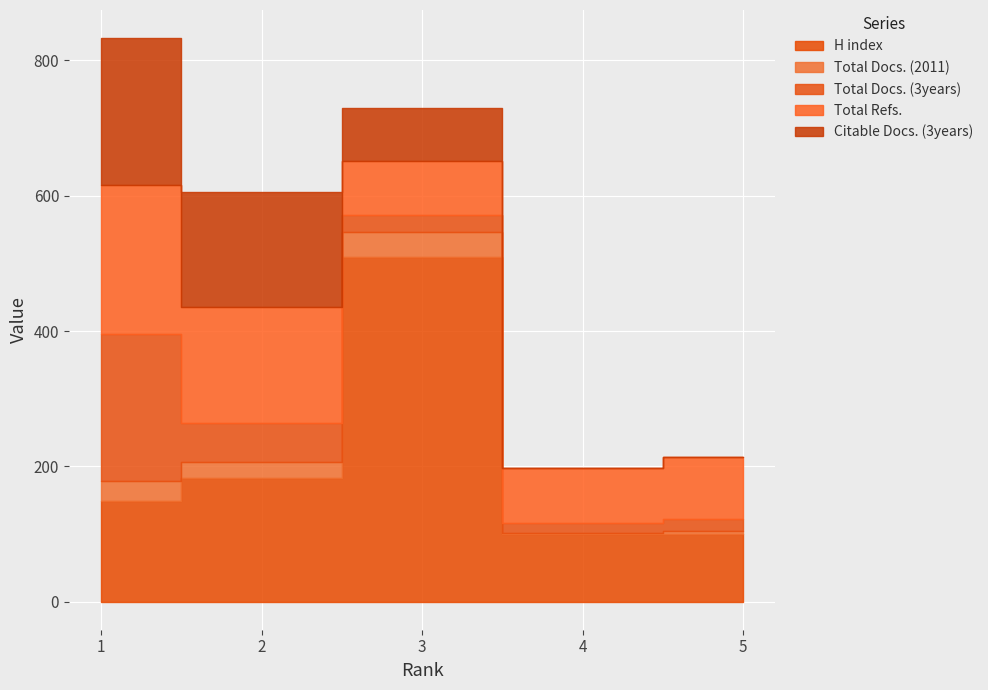

Which series changed the most between 2 and 5?

Citable Docs. (3years)